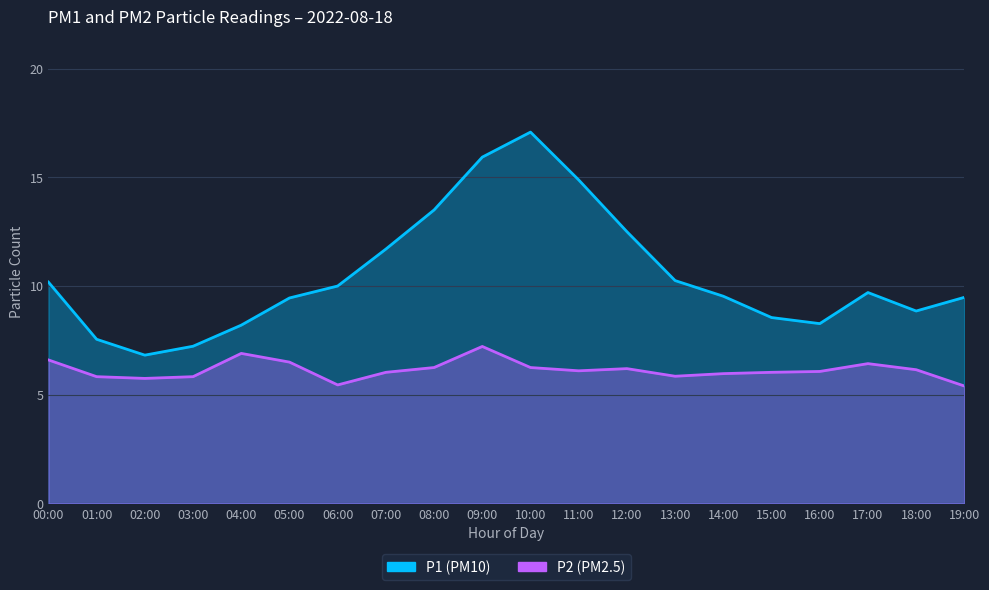

At which category does the chart reach its peak across all series?

10:00